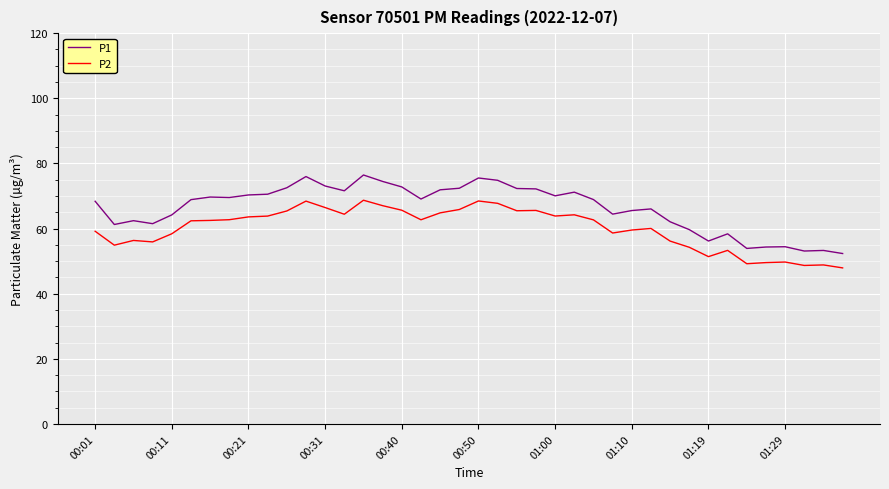

Which series has the largest range (max minus min)?

P1